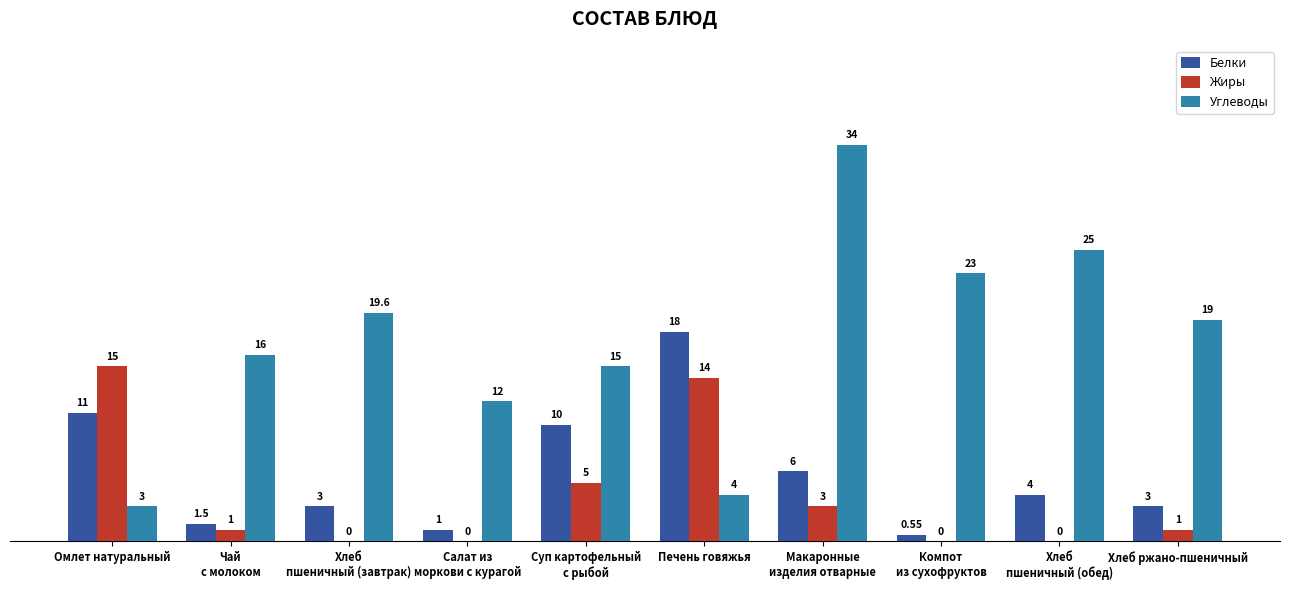

What are all the series names shown in the legend?

Белки, Жиры, Углеводы